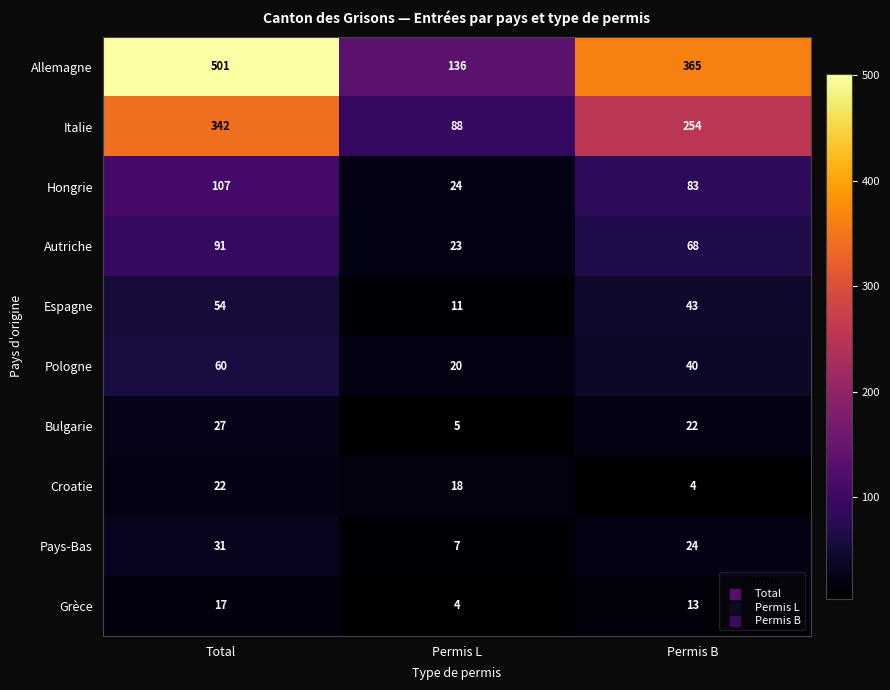

Reading right to left, list all the values displayed in this chart.

Allemagne: Permis B=365	Permis L=136	Total=501
Italie: Permis B=254	Permis L=88	Total=342
Hongrie: Permis B=83	Permis L=24	Total=107
Autriche: Permis B=68	Permis L=23	Total=91
Espagne: Permis B=43	Permis L=11	Total=54
Pologne: Permis B=40	Permis L=20	Total=60
Bulgarie: Permis B=22	Permis L=5	Total=27
Croatie: Permis B=4	Permis L=18	Total=22
Pays-Bas: Permis B=24	Permis L=7	Total=31
Grèce: Permis B=13	Permis L=4	Total=17